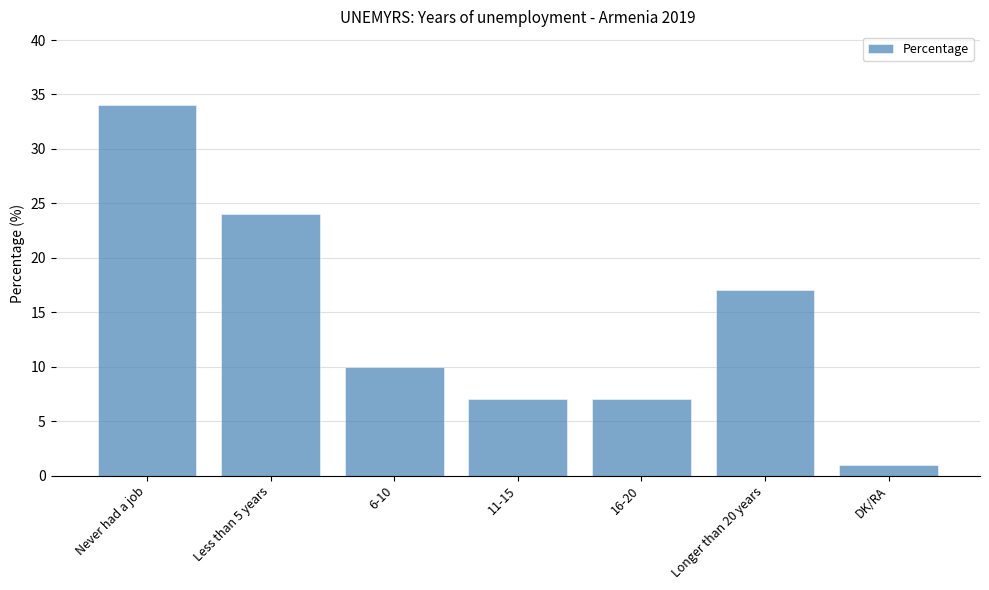

What is the maximum value shown in the chart?

34